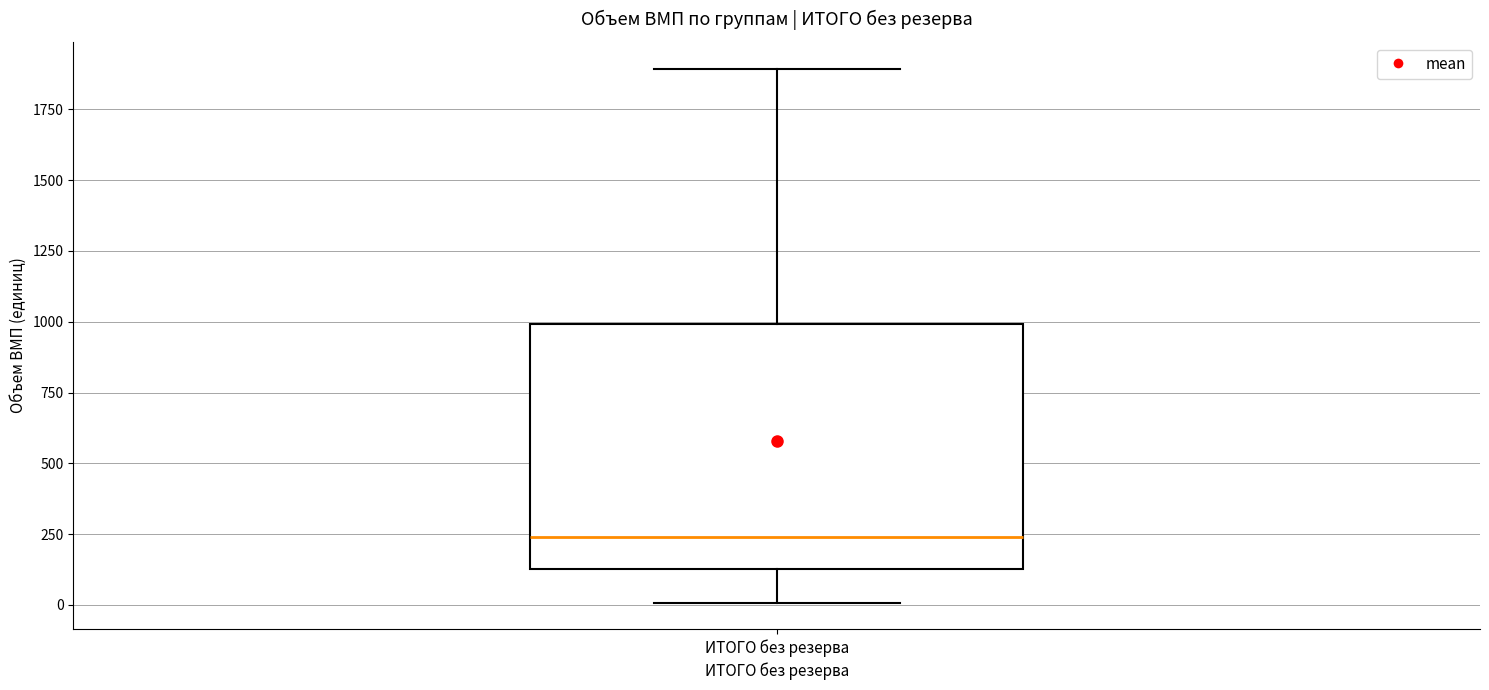

Where is the upper edge of the box for ИТОГО без резерва on the y-axis? The values are not printed on the chart, so give them approximately, as read against the axis.

1000